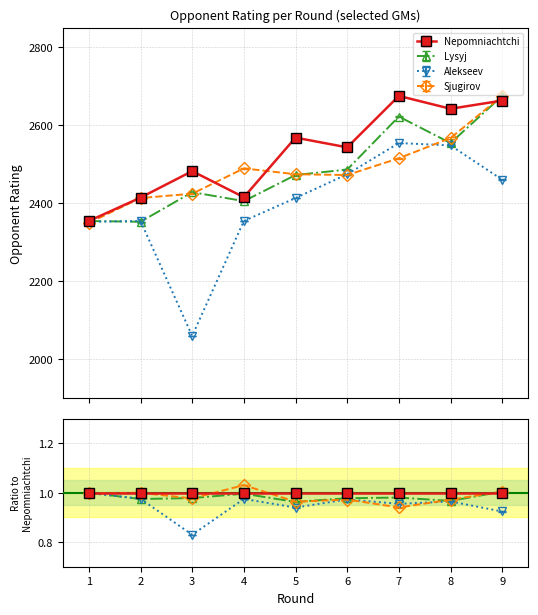

What is the value of the Nepomniachtchi point at the 9th from the left?

2663